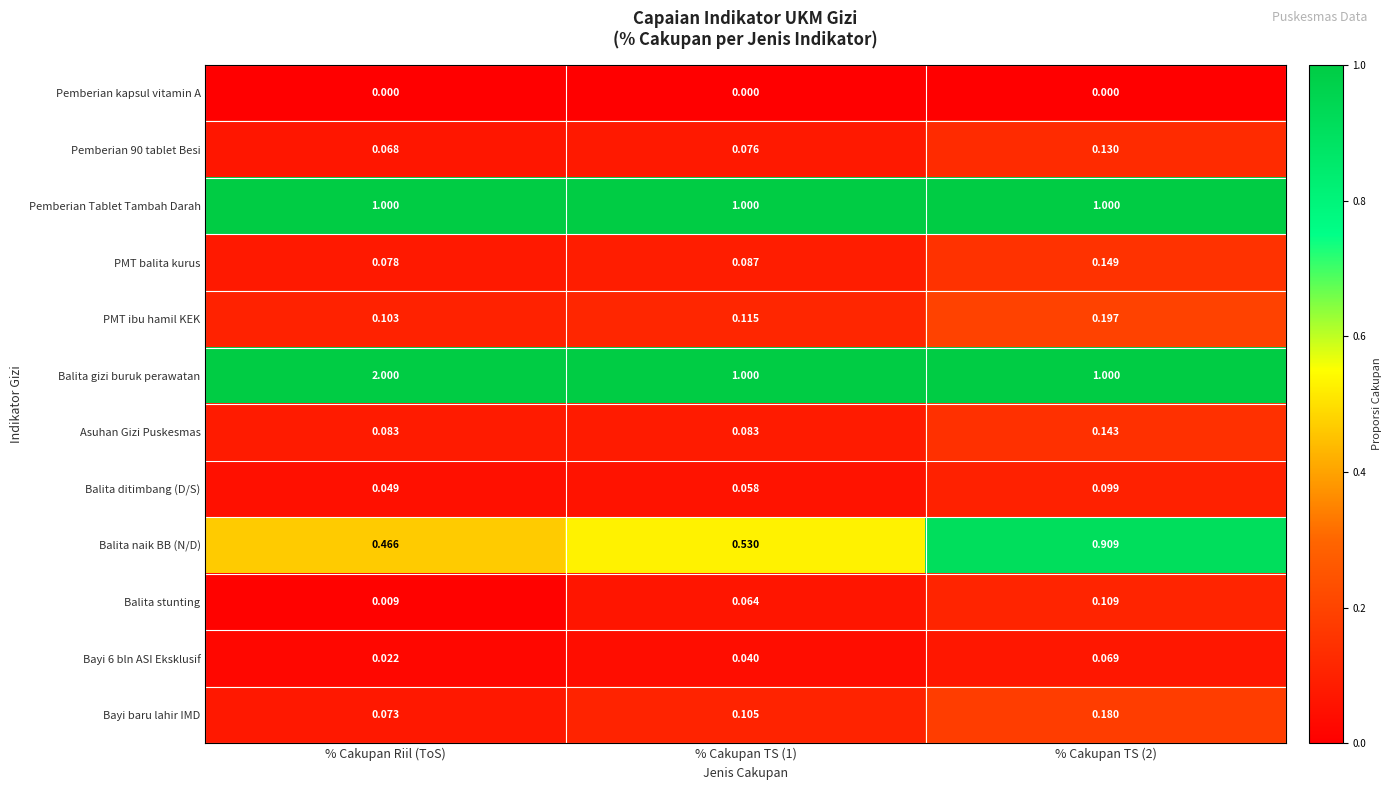

Which series has the widest spread of values?

Balita gizi buruk perawatan